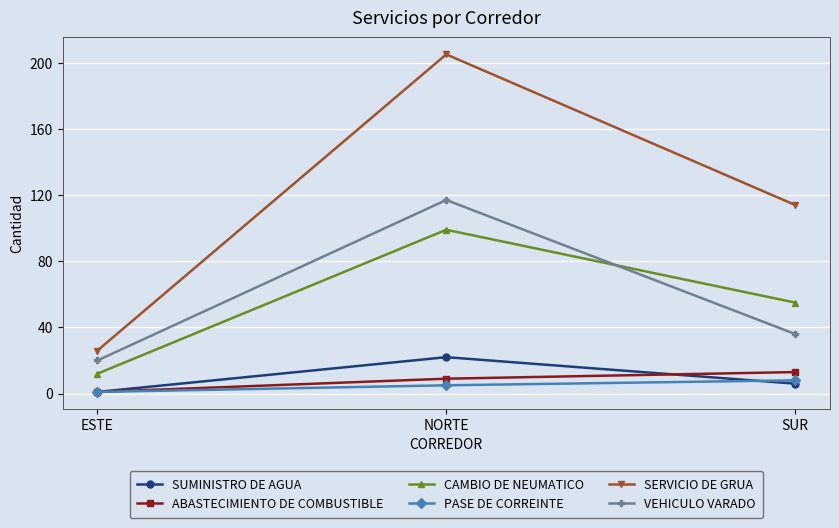

At which label does SUMINISTRO DE AGUA reach its peak?

NORTE